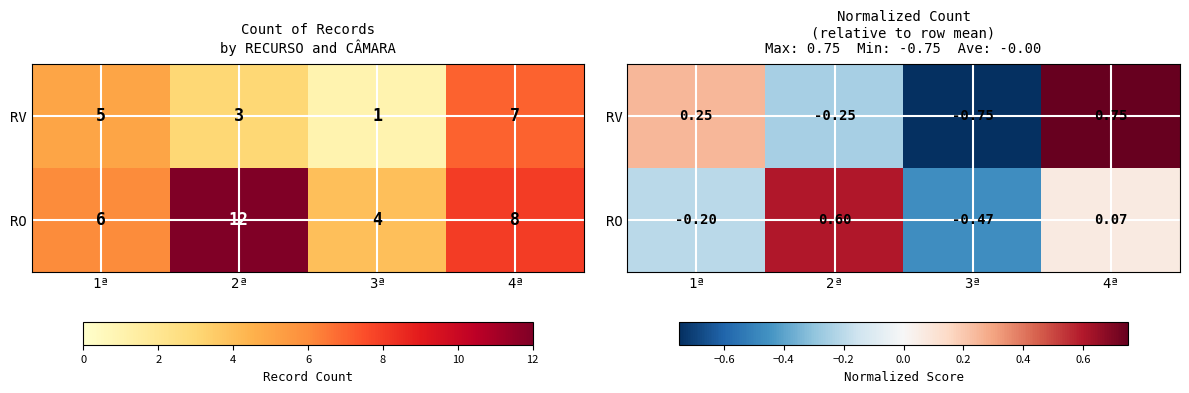

At which label does RO first exceed 0?

2ª